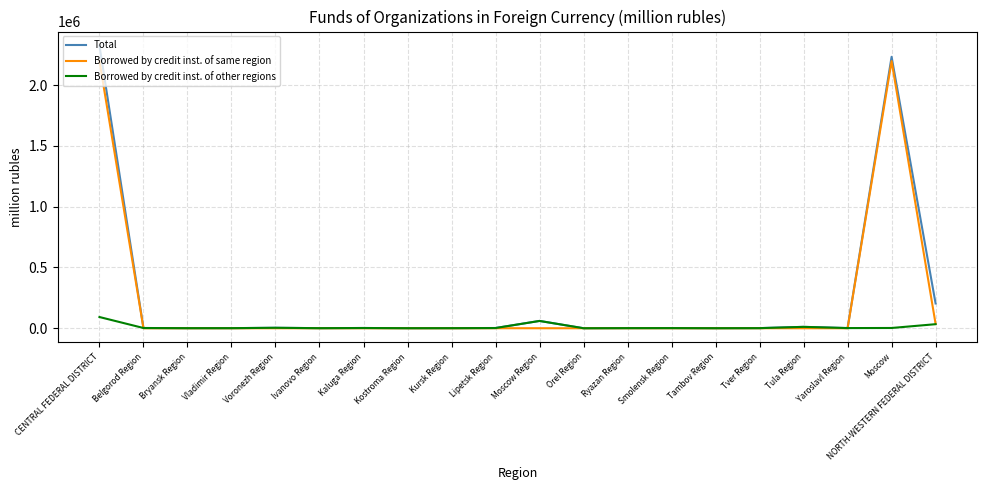

How many lines are shown in the chart?

3